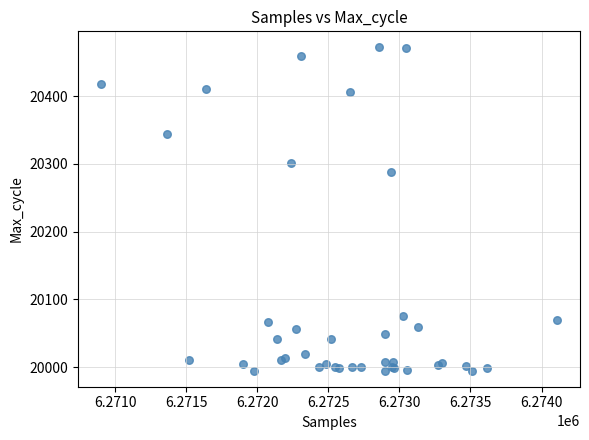

What Y value in the scatter plot is closest to 20233?

20288